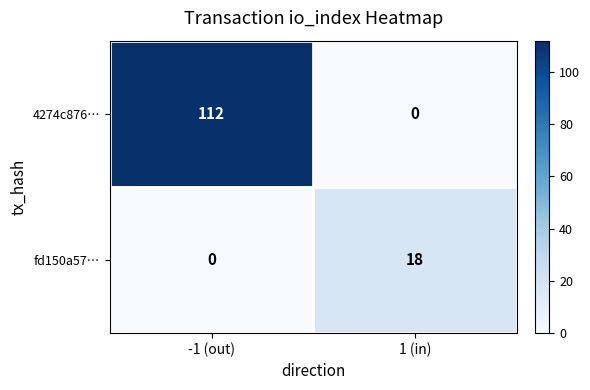

True or false: fd150a57… has a value of 0 at -1 (out).

True